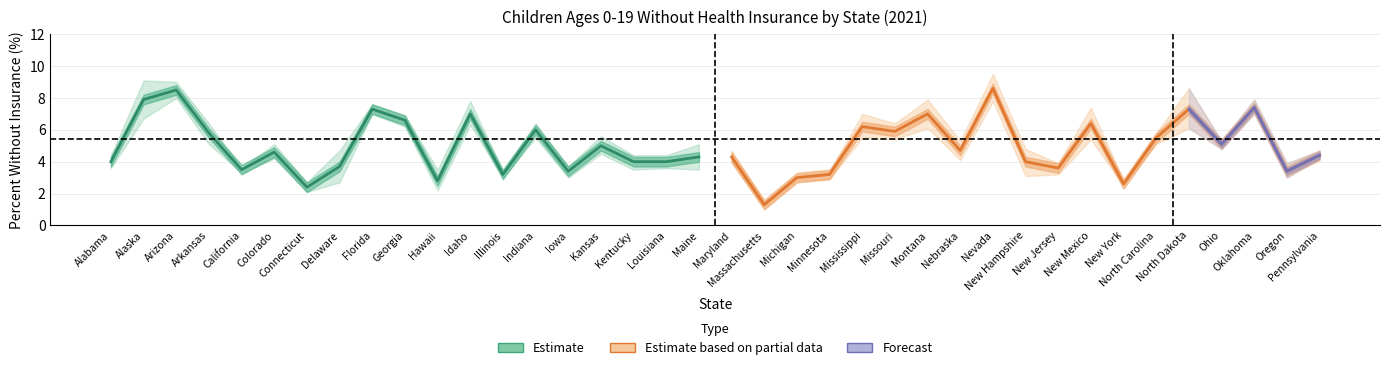

What is the sum of all percent values?

187.9